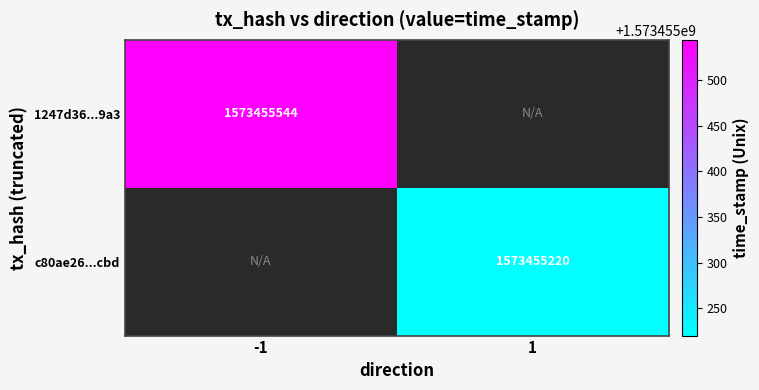

Reading right to left, extract all data points from this chart.

1247d36430f57a290f9a6f4d96eb6f1328159a3: time_stamp=1573455544	direction=-1
c80ae26565630bba9d1f2f83612639256905cbd: time_stamp=1573455220	direction=1